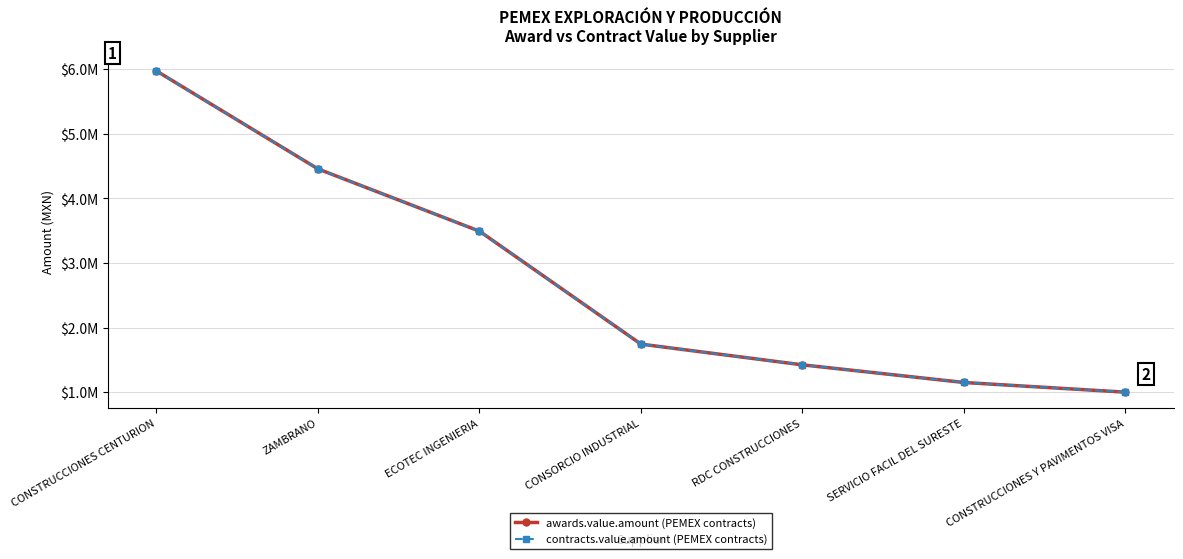

Does the chart have visible grid lines?

Yes